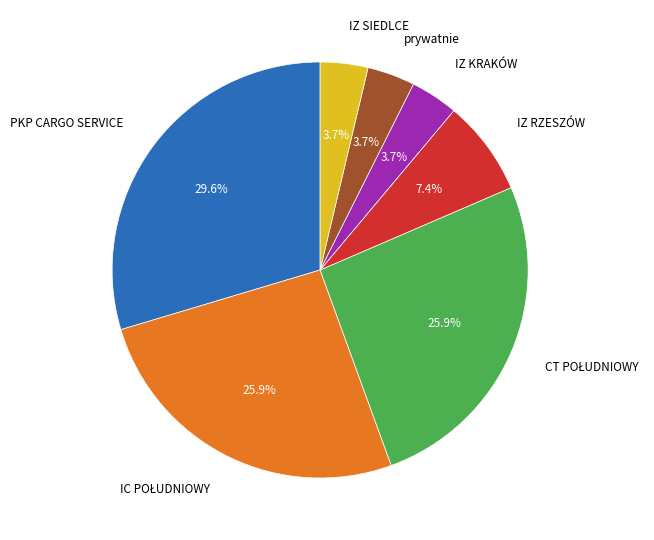

What percentage is NOT represented by PKP CARGO SERVICE?

70.4%